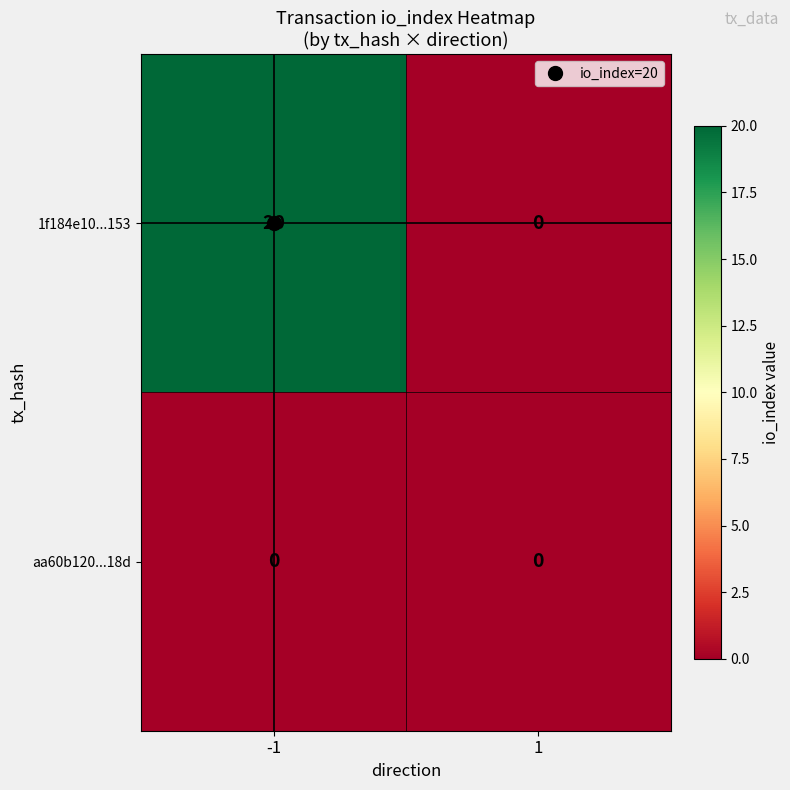

True or false: 1f184e10...153 has a value of 28 at -1.

False